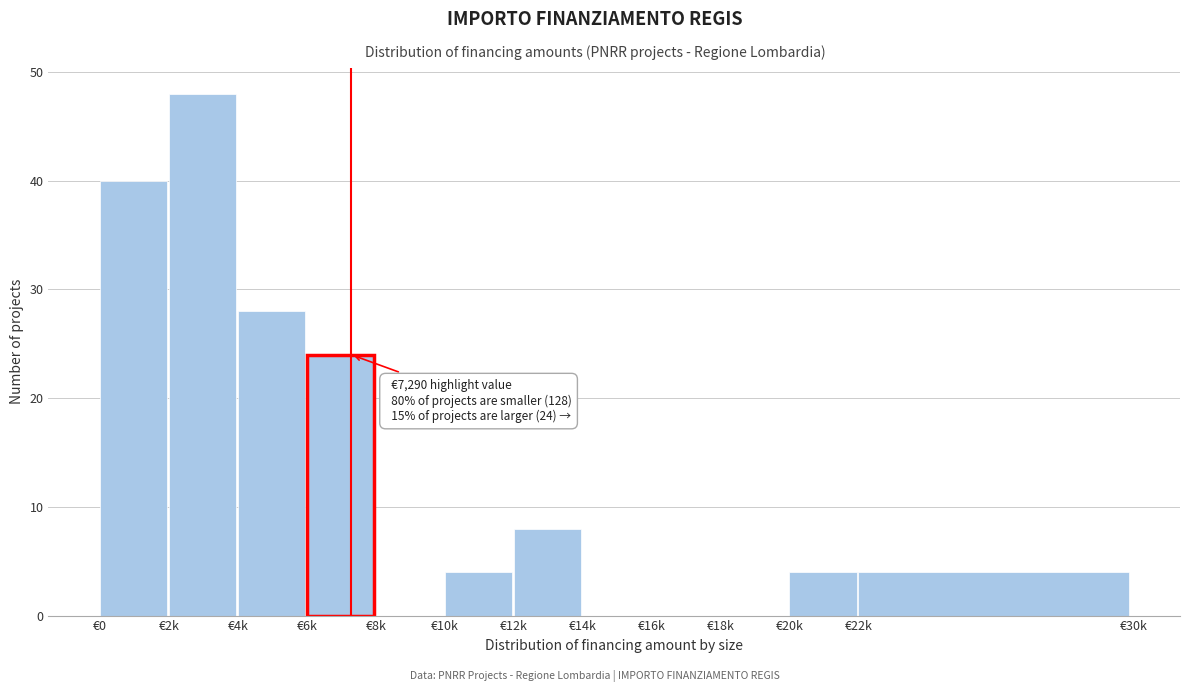

Reading left to right, list all the values displayed in this chart.

€0=40	€2k=48	€4k=28	€6k=24	€8k=0	€10k=4	€12k=8	€14k=0	€16k=0	€18k=0	€20k=4	€22k=4